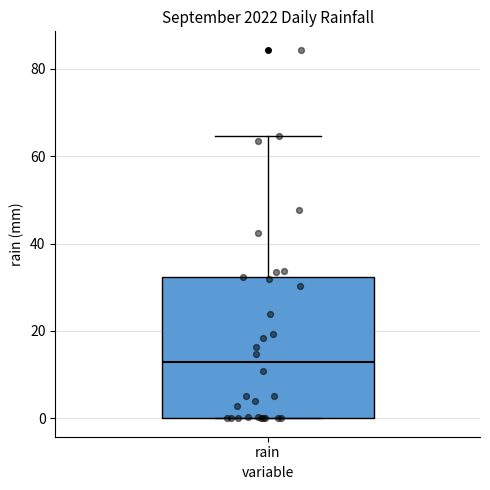

Read this box plot against the y-axis: the position of the median line, the range covered by the box, and the ends of both whiskers. The values are not printed on the chart, so give them approximately, as read against the axis.

median 12, box 0 to 32, whiskers 0 to 64